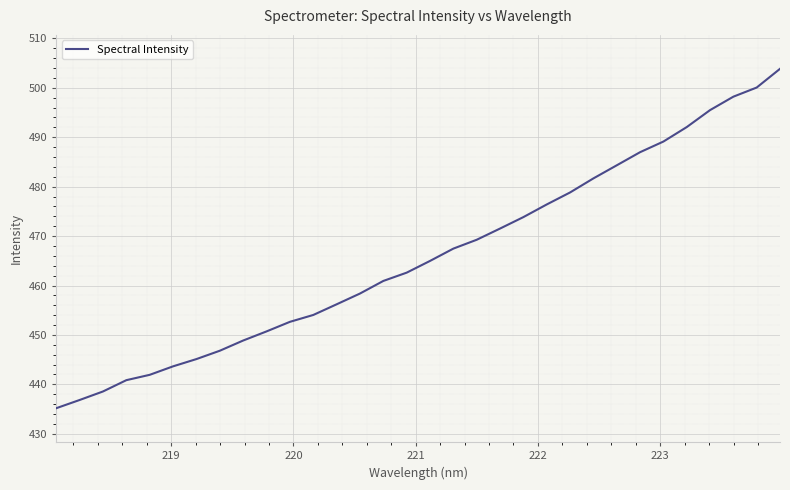

What is the difference between the maximum and minimum values?

68.6